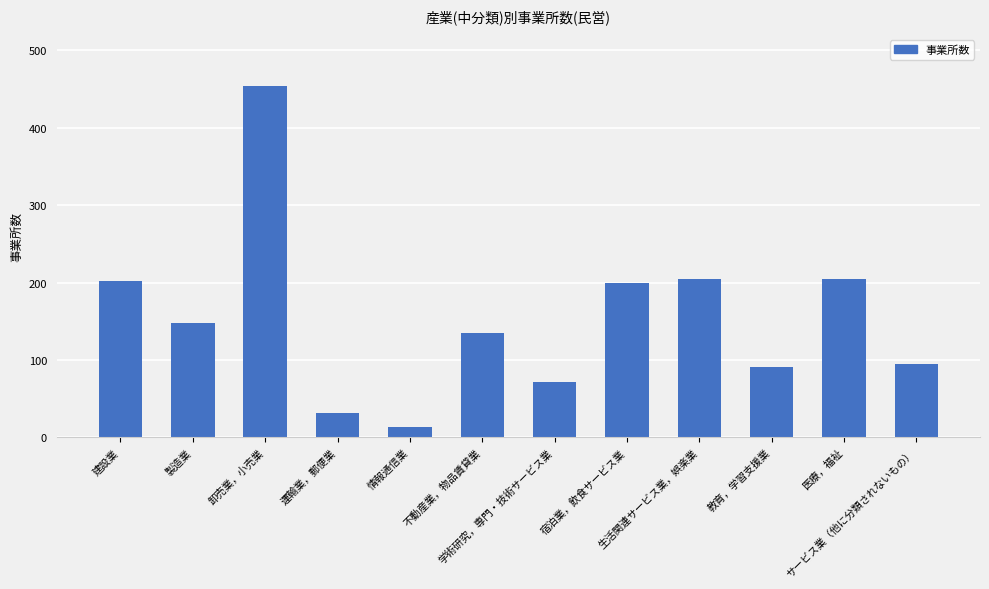

What is the average value?

154